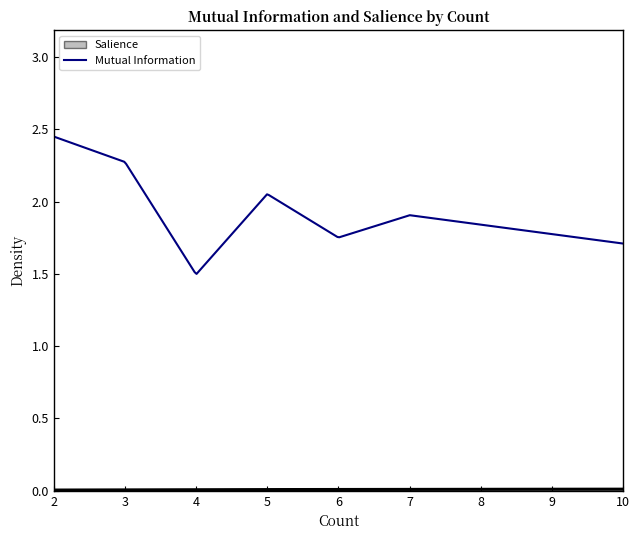

What is the difference between the maximum and minimum values in the Mutual Information series?

1.0